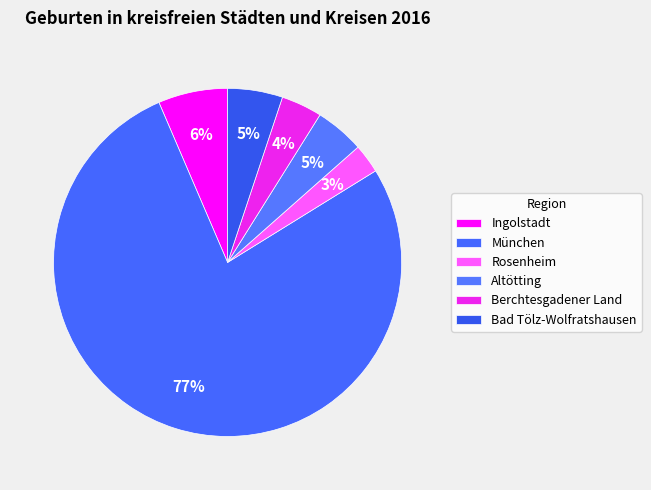

Approximately how many times larger is the value at Ingolstadt compared to Rosenheim?

2.4